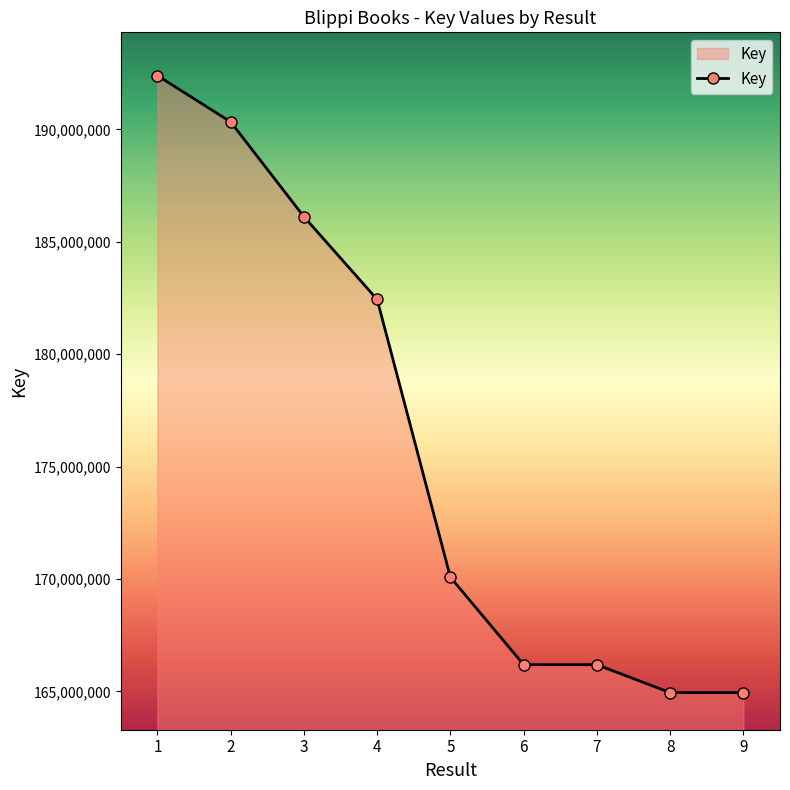

Which has a higher value, 4 or 6?

4